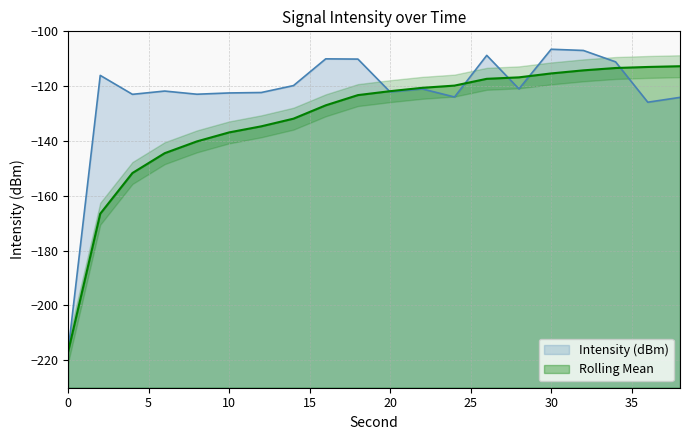

Reading left to right, list all the values displayed in this chart.

Intensity (dBm): -217.0	-116.1	-123.0	-121.8	-122.9	-122.5	-122.3	-119.8	-110.0	-110.1	-122.1	-121.0	-123.9	-108.8	-121.0	-106.5	-107.0	-111.1	-125.9	-124.1
Rolling Mean: -217.0	-166.5	-151.7	-144.5	-140.2	-136.9	-134.6	-131.9	-127.0	-123.3	-121.8	-120.6	-119.8	-117.3	-116.8	-115.4	-114.2	-113.4	-113.0	-112.7